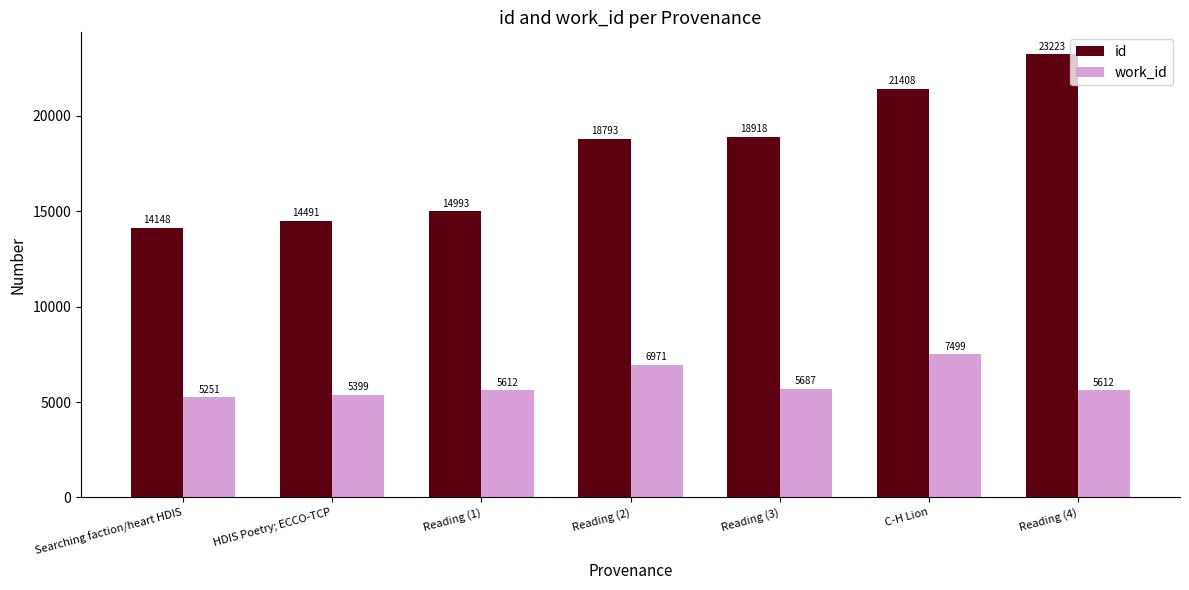

Is the value of id at Reading (3) greater than the value of work_id at HDIS Poetry; ECCO-TCP?

Yes